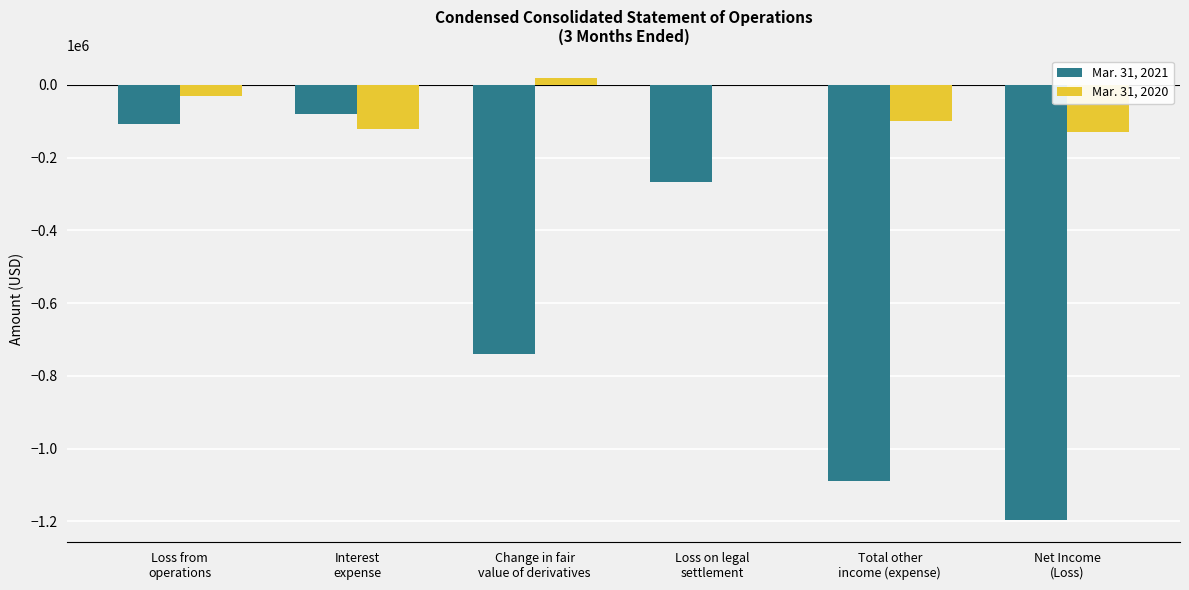

At which category is the sum across all series the highest?

Loss from
operations